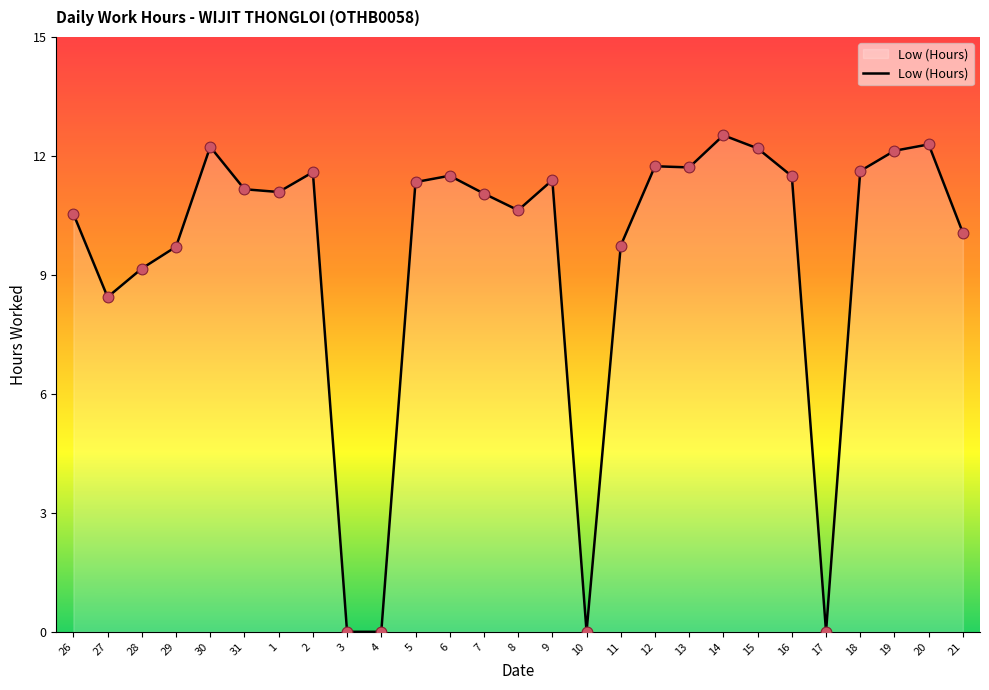

Between 12 and 16, which is larger?

12